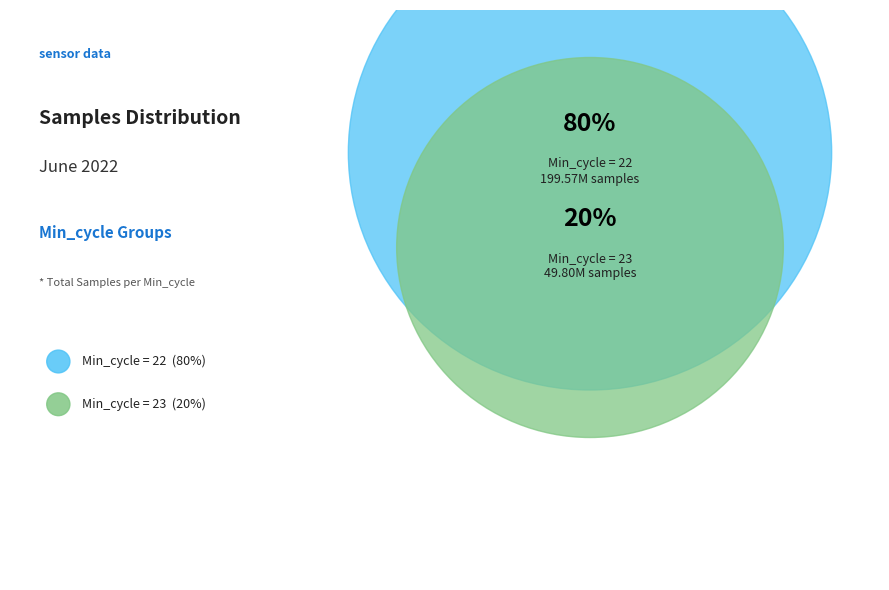

Which has a higher value, 22 or 22?

22